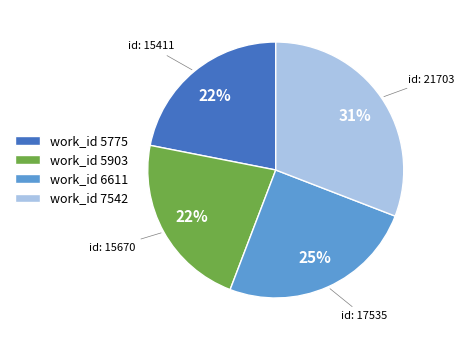

Which slice is the largest?

work_id 7542